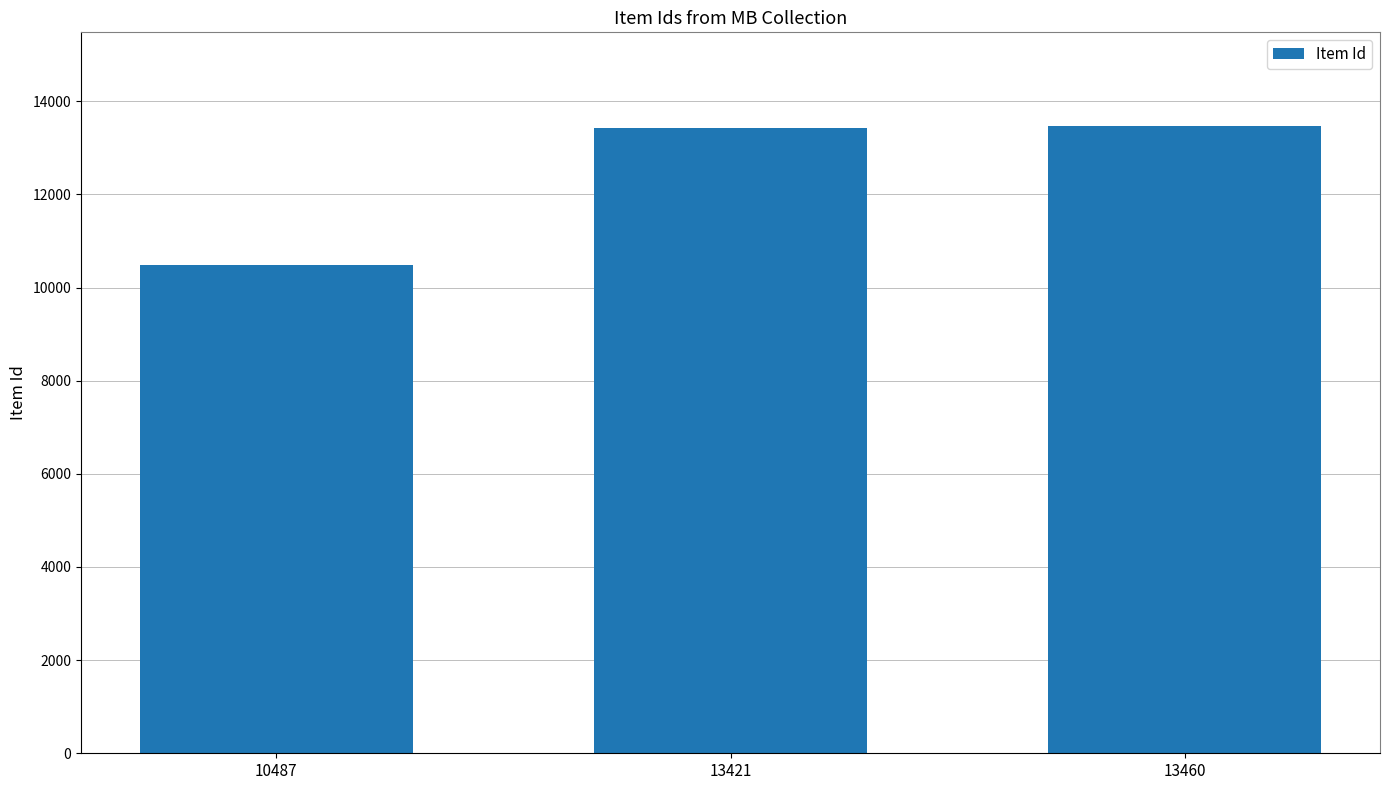

What is the change in value from 10487 to 13460?

+2973